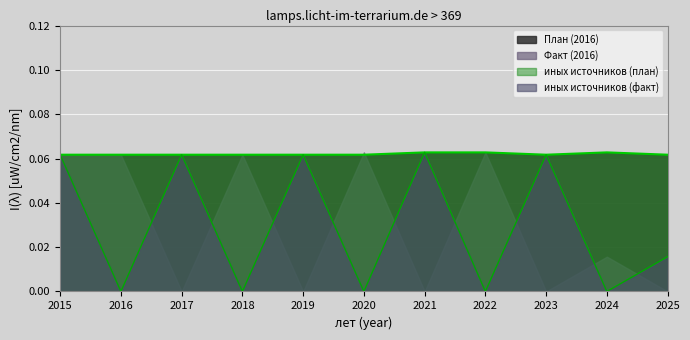

At which label is иных источников (факт) closest to 0?

2016